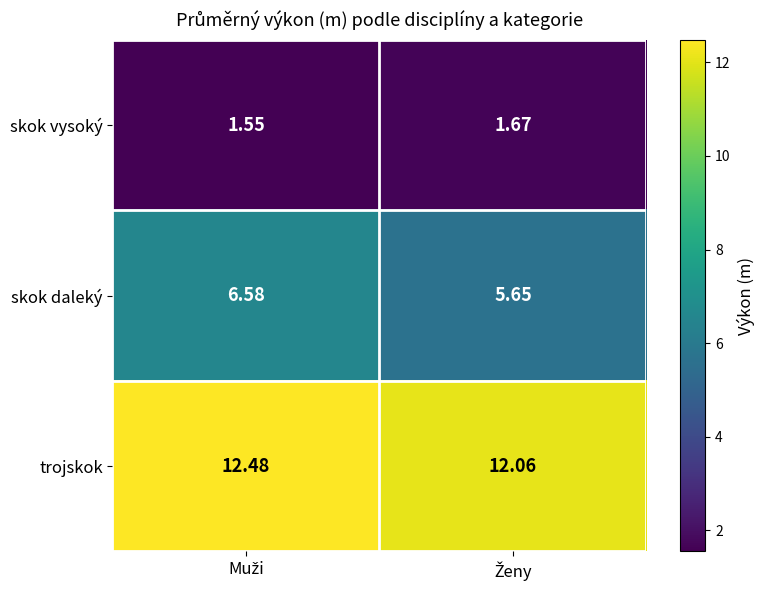

Rank the series by their average value, from highest to lowest.

trojskok, skok daleký, skok vysoký